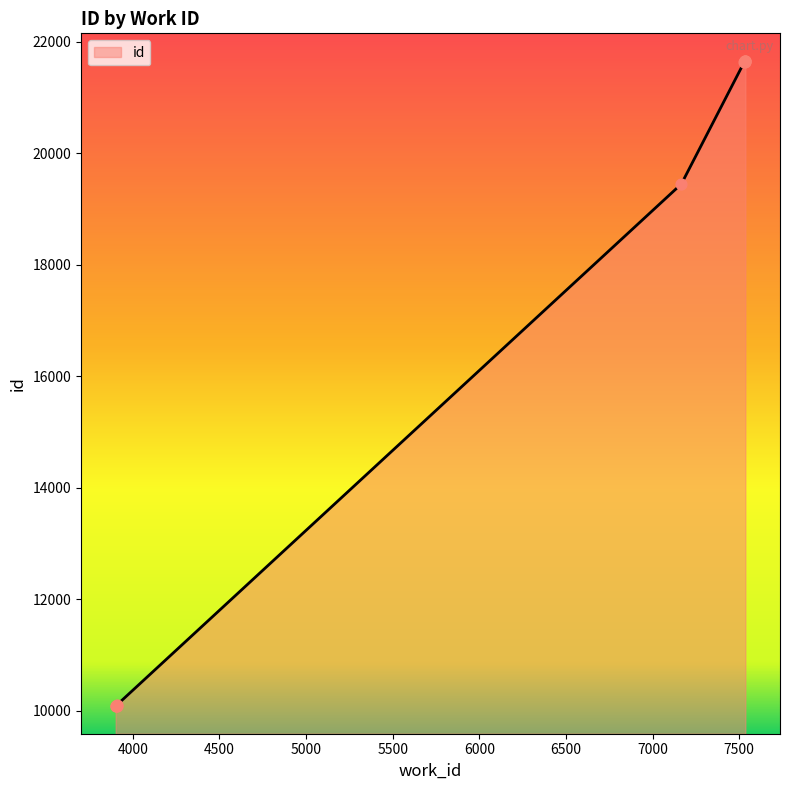

What is the change in value from 3906 to 7530?

+11545